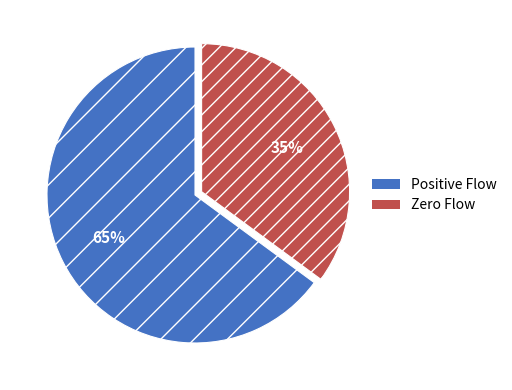

Do Positive Flow and Zero Flow together represent more than half of the pie?

Yes